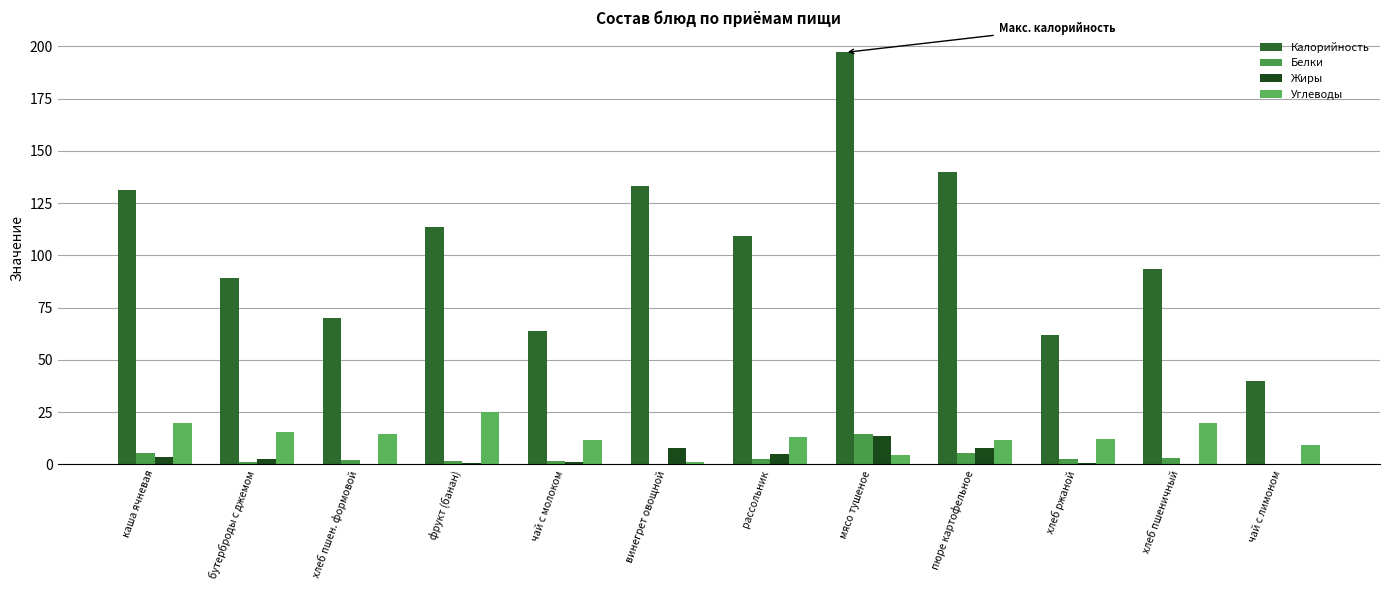

The value of Углеводы at рассольник is 23.5. True or false?

False